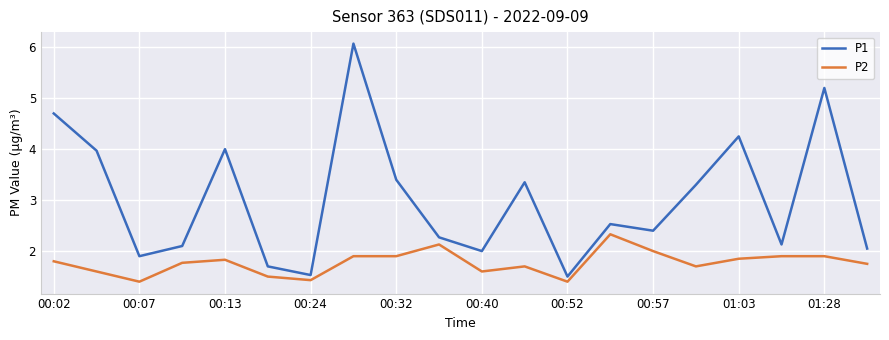

What is the maximum value shown in the chart?

6.1